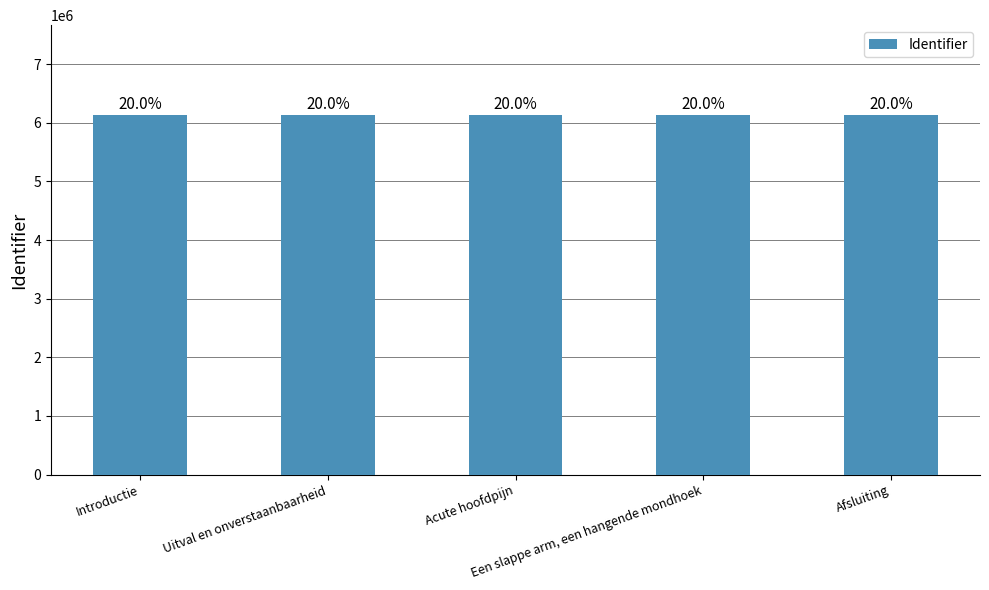

Are the bars horizontal?

No